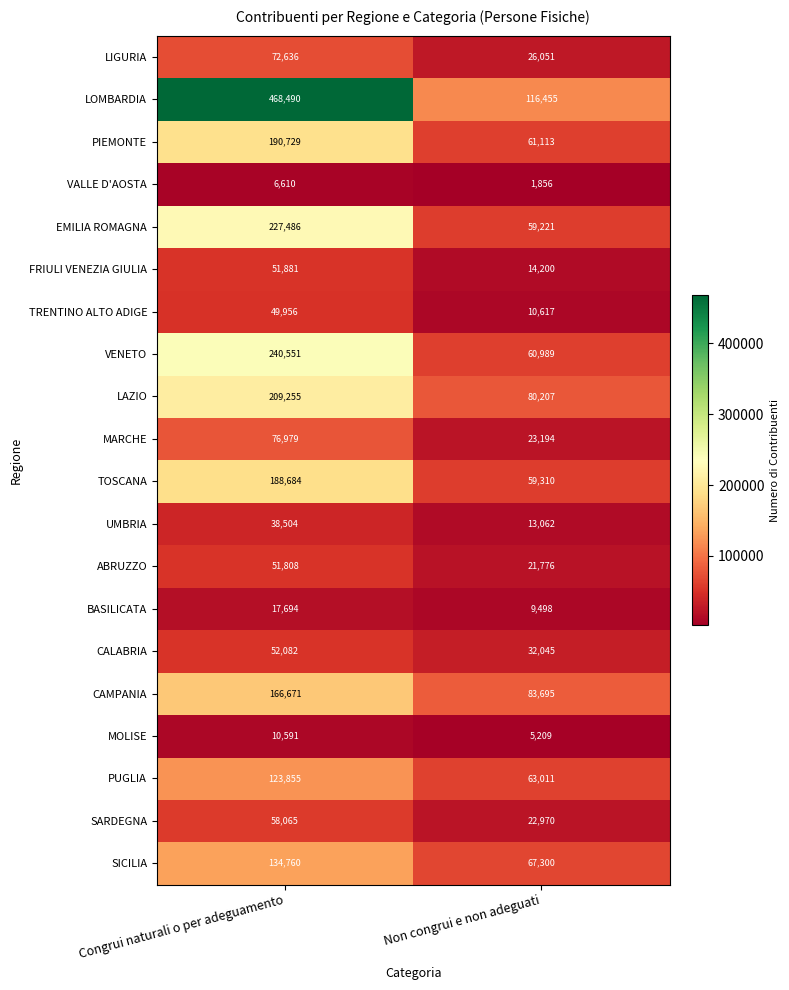

Count the number of data series in this chart.

20